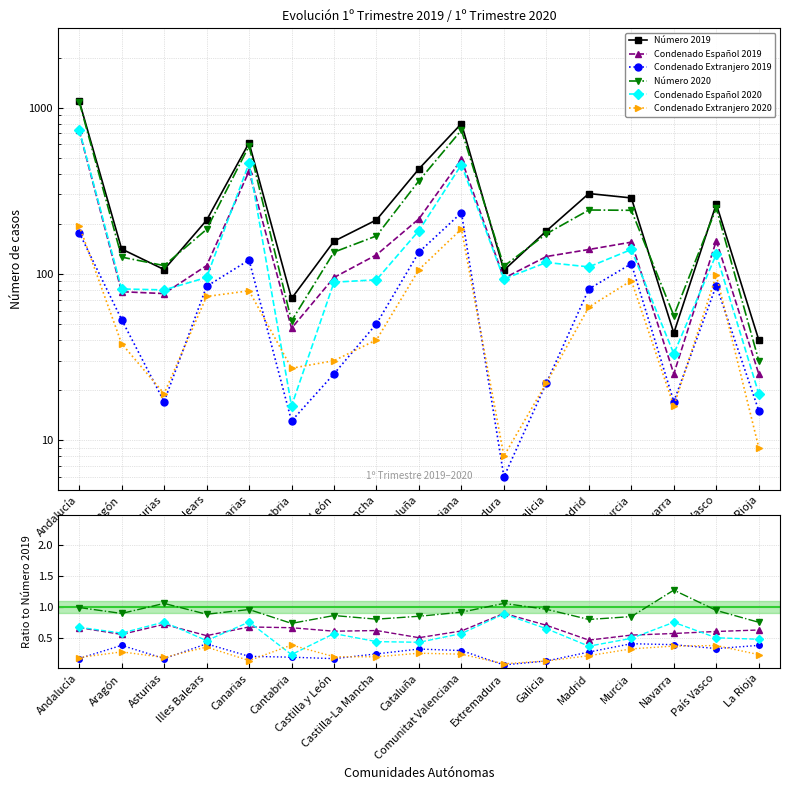

What is the label of the 17th point from the left?

La Rioja